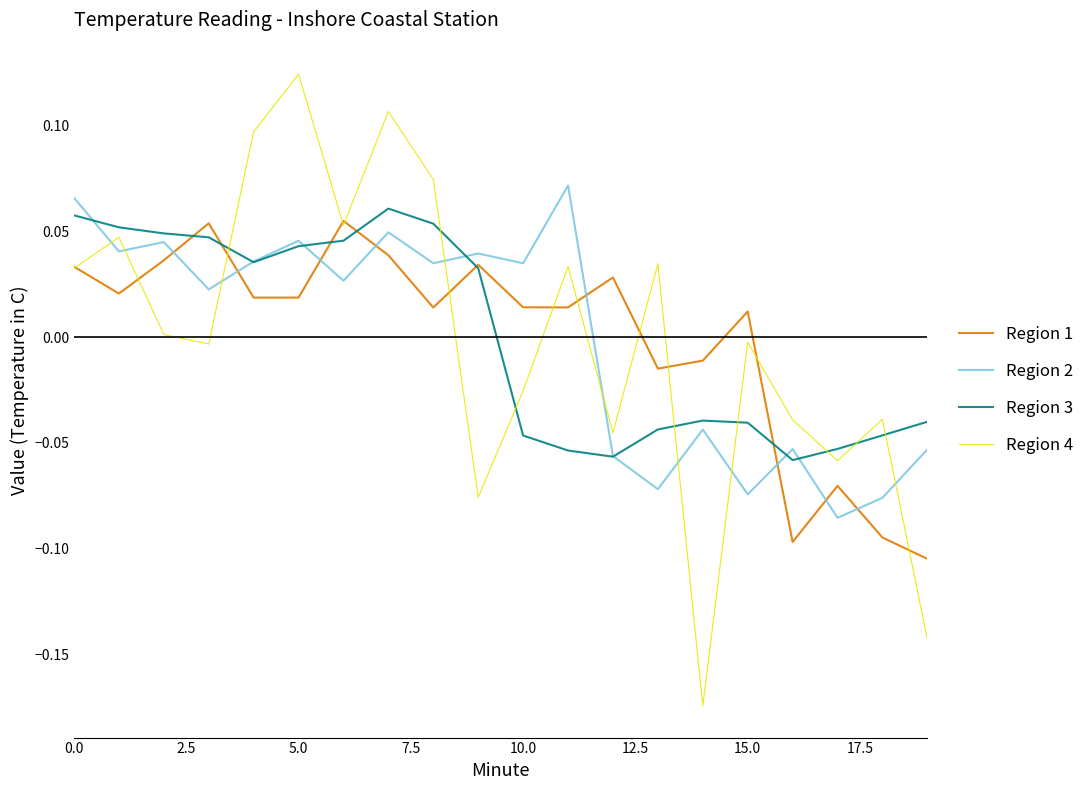

Which series has the widest spread of values?

Region 4